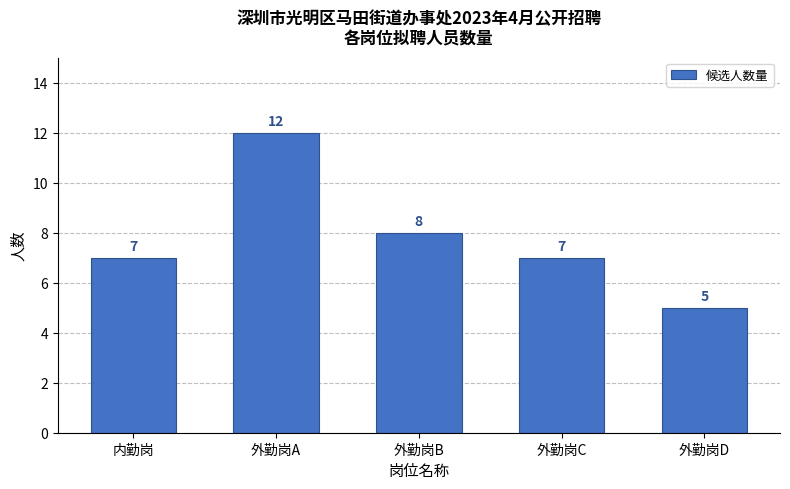

Reading left to right, list all the values displayed in this chart.

7	12	8	7	5